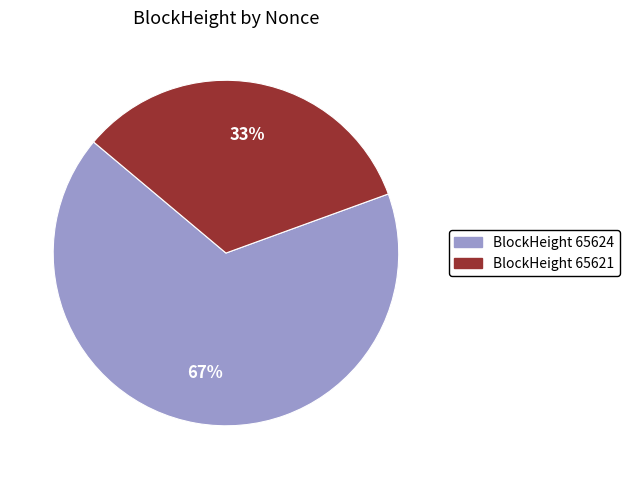

Does any single category account for the majority?

Yes